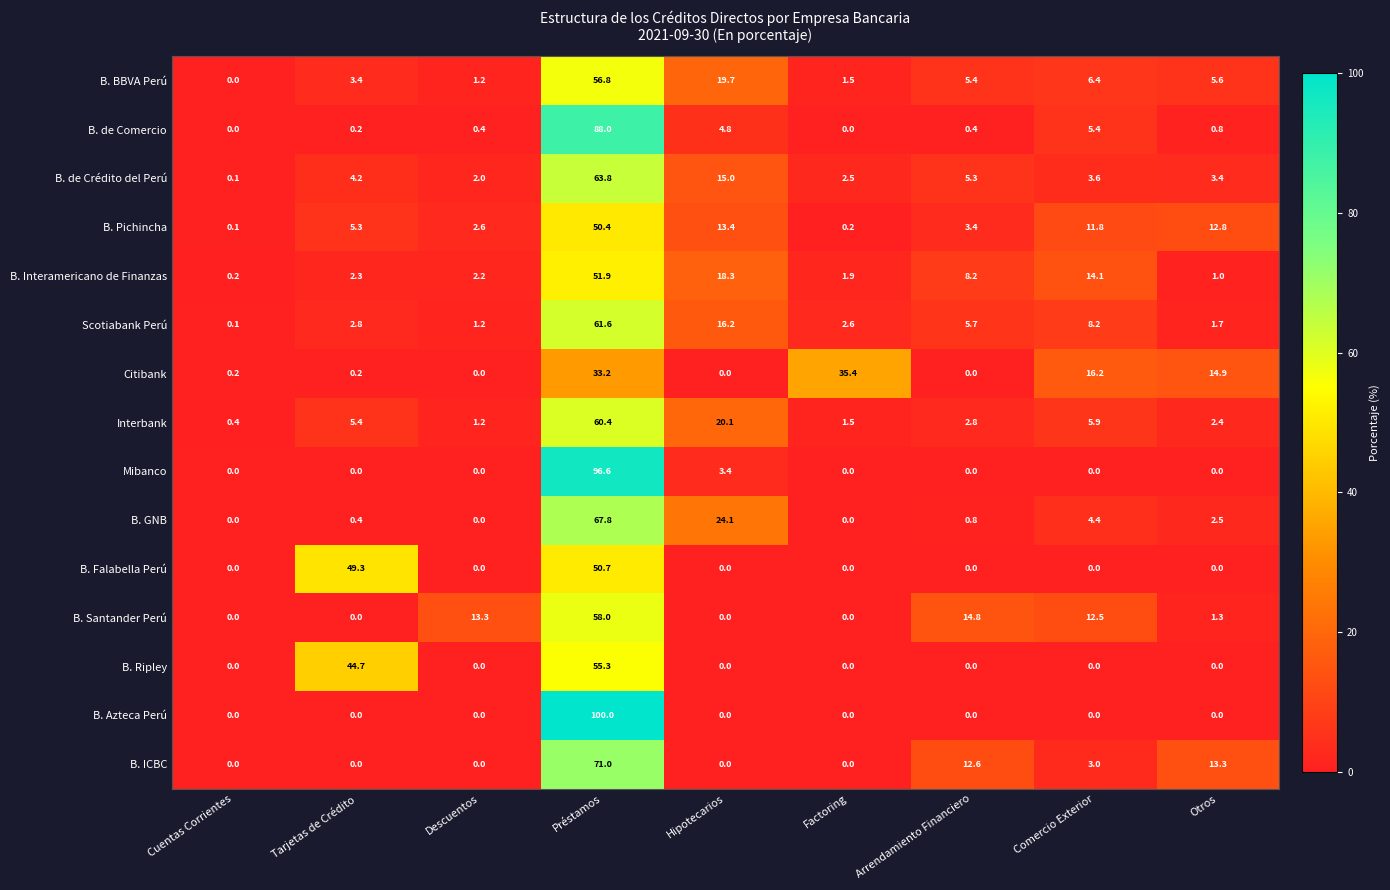

Which series has the largest range (max minus min)?

B. Azteca Perú